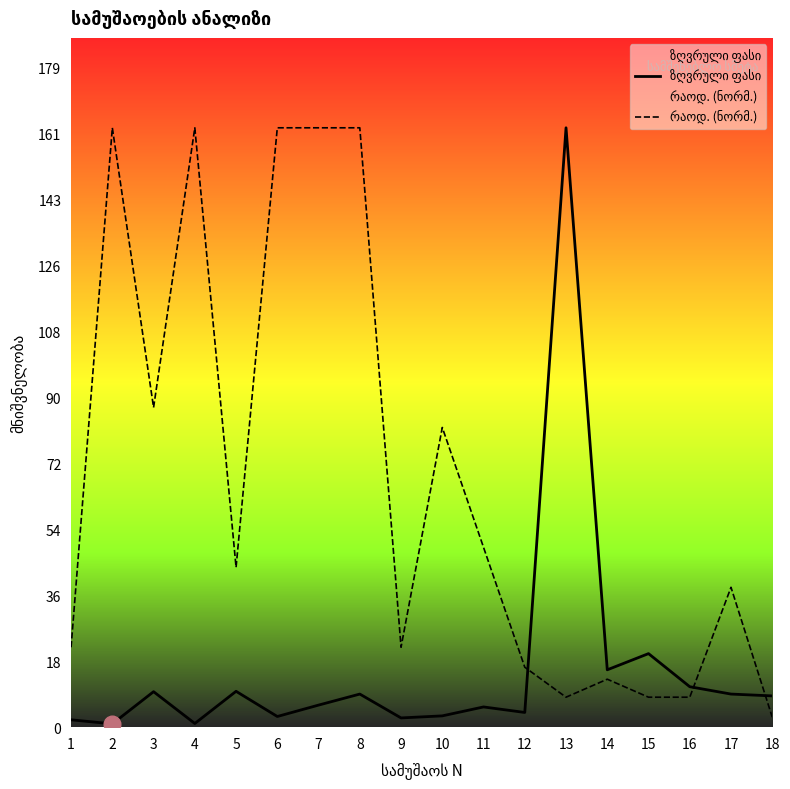

Which series has the widest spread of values?

ზღვრული ფასი